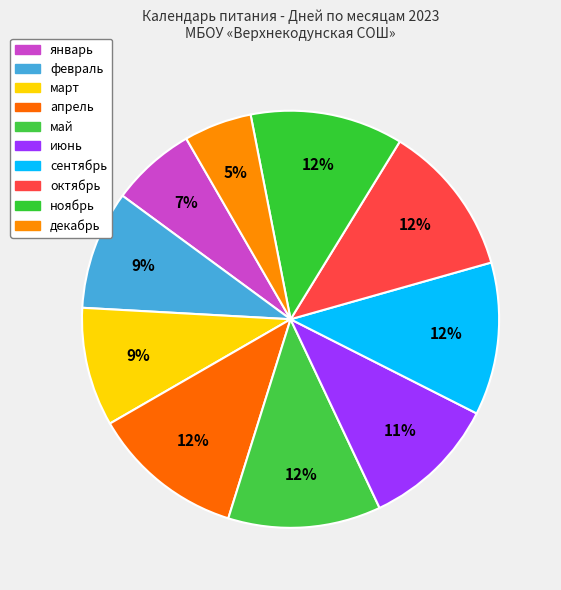

Which slice is the smallest?

декабрь